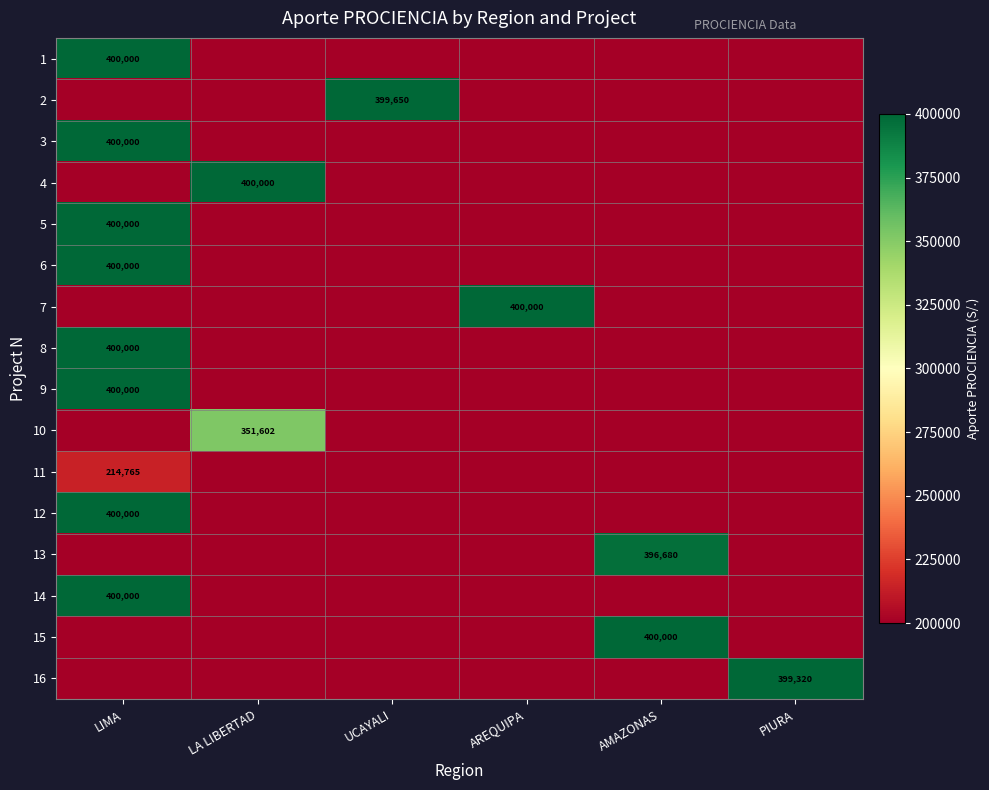

Is it true that 5 equals 400000 at LIMA?

True